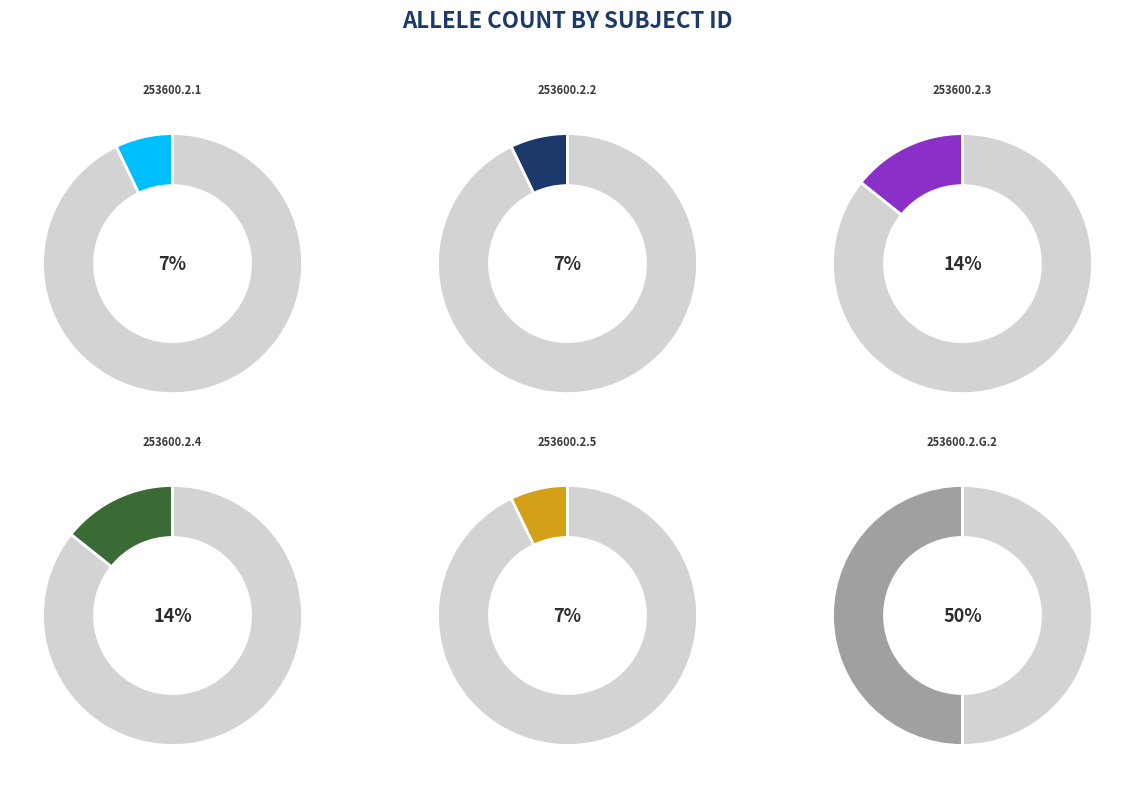

Does any single category account for the majority?

No